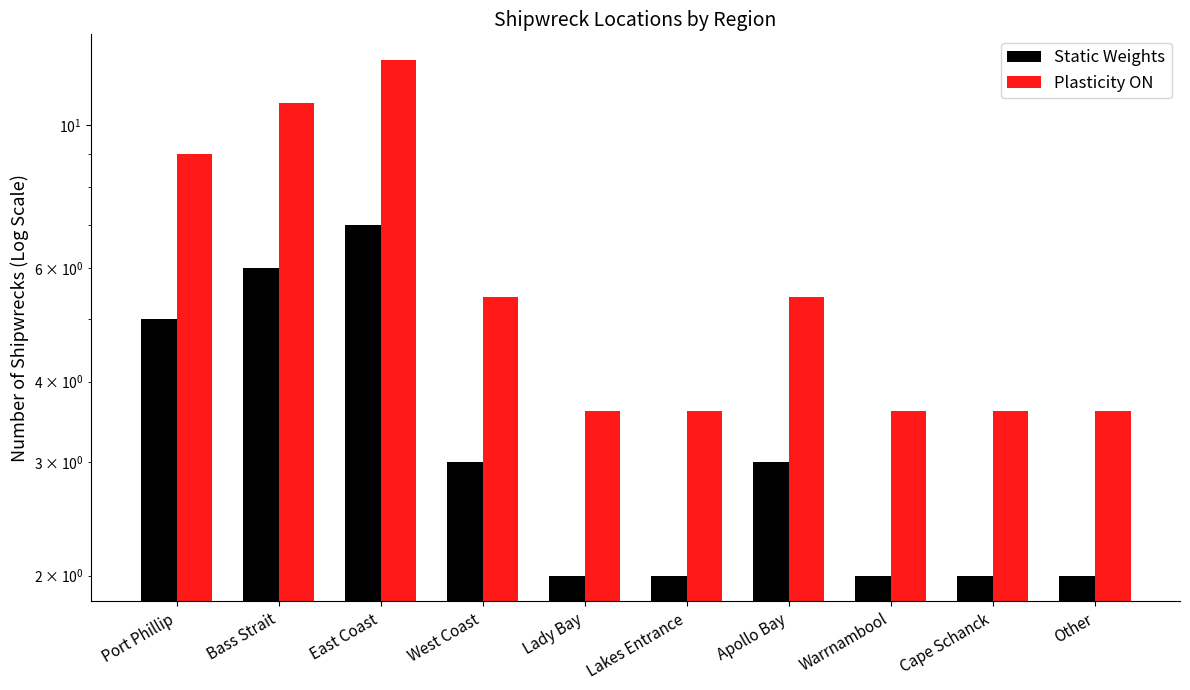

Which category has the lowest value in the Plasticity ON series?

Lady Bay